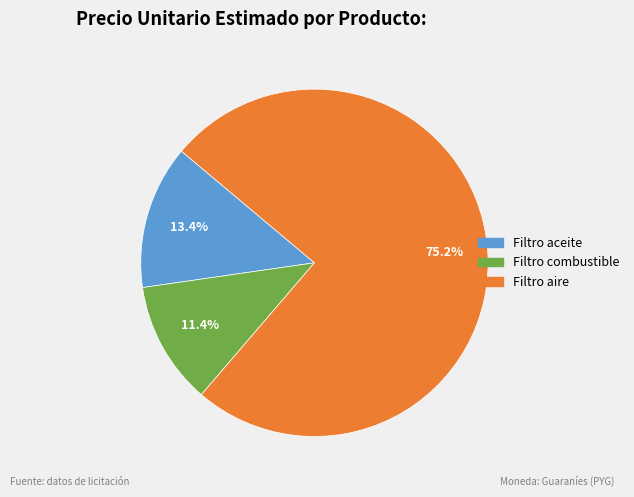

How many slices are in this pie chart?

3